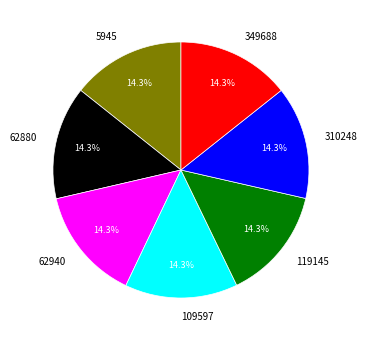

Does 310248 represent more than half of the total?

No